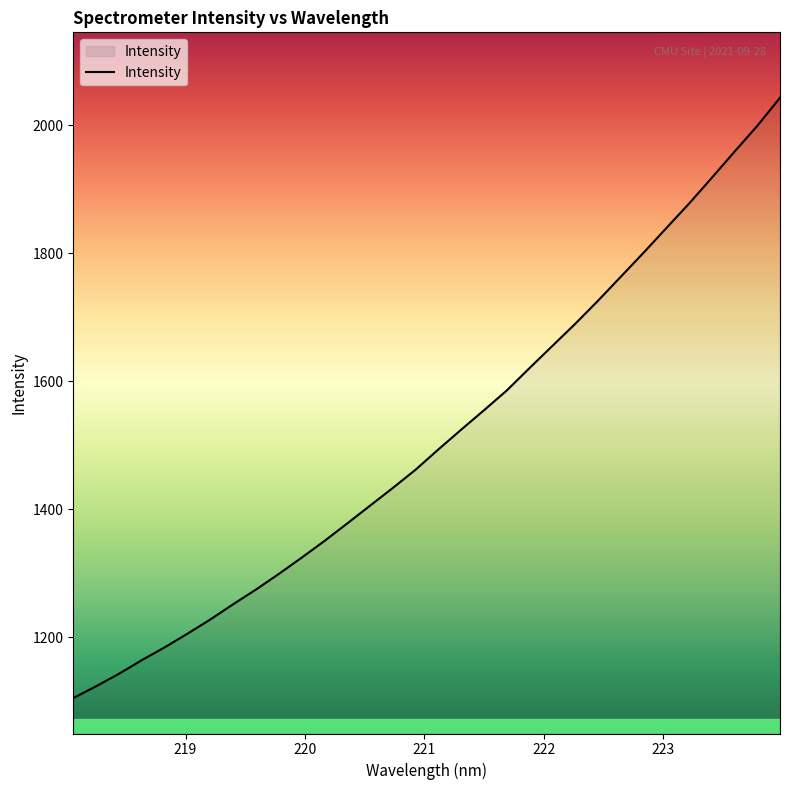

What is the maximum value shown in the chart?

2042.7